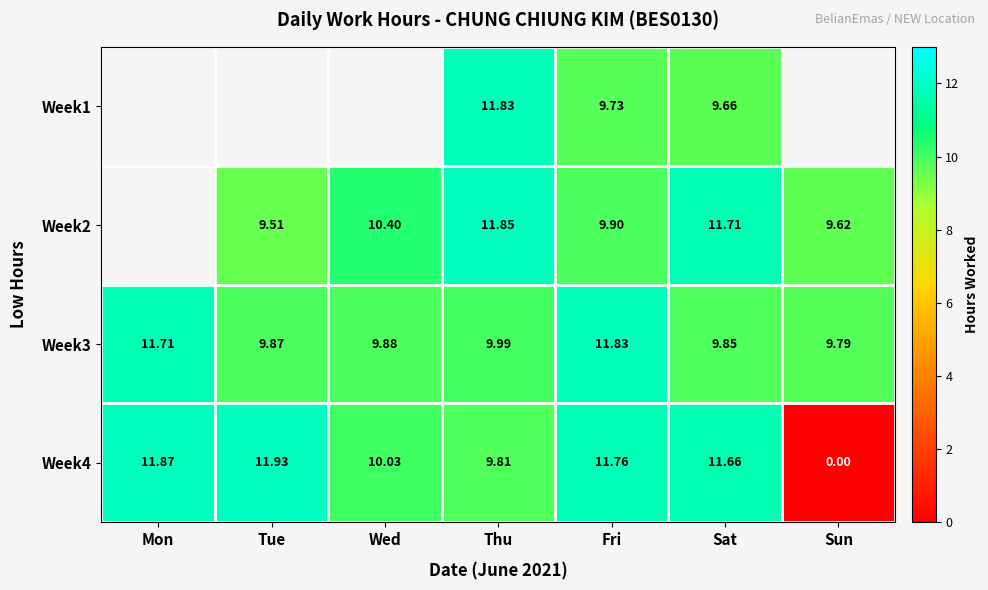

True or false: Week3 has a value of 6.4 at Sun.

False